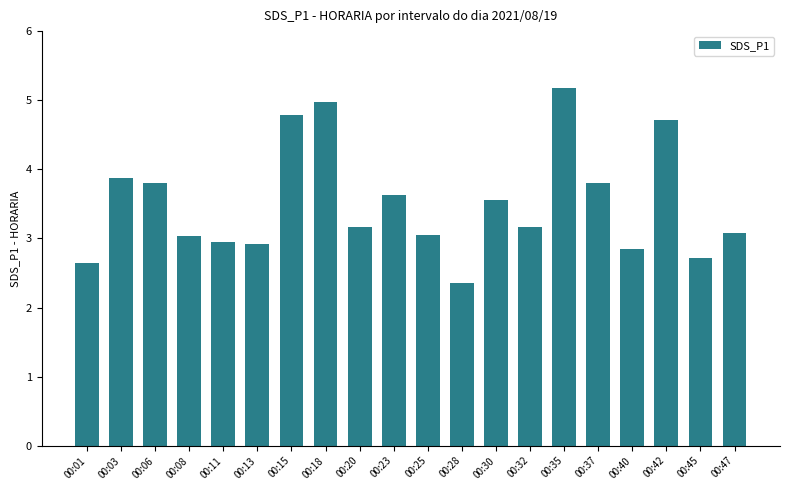

How many bars are there in total?

20